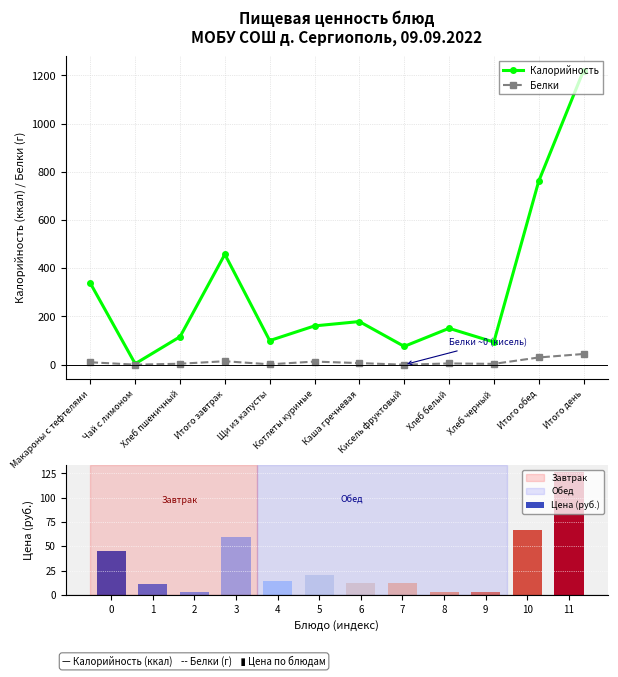

What value does the Белки series have at Хлеб белый?

5.2